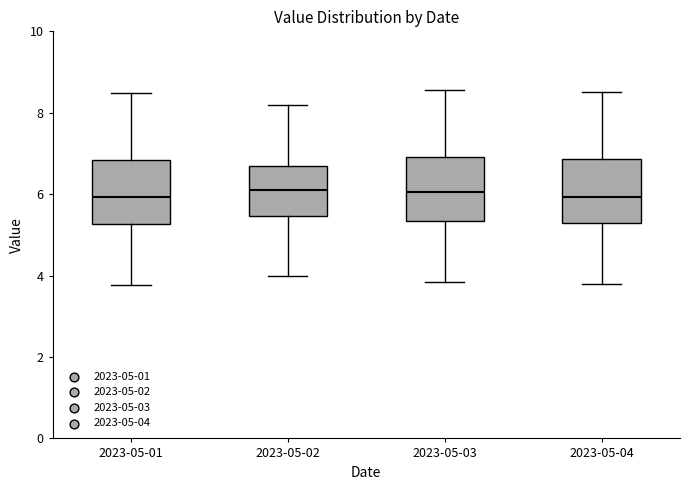

Where does the upper whisker of the box for 2023-05-01 end on the y-axis? The values are not printed on the chart, so give them approximately, as read against the axis.

8.4